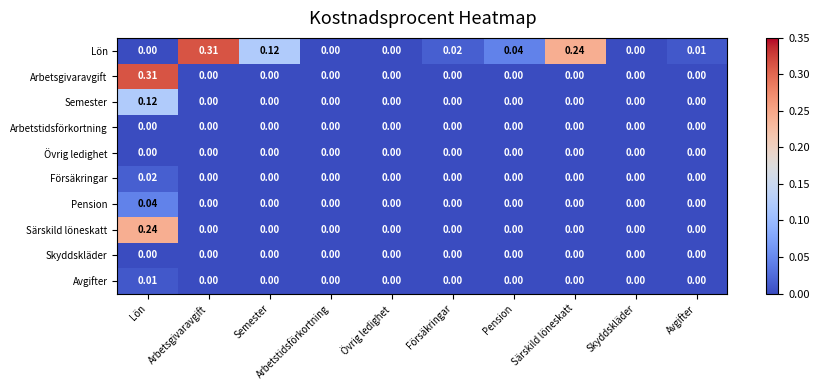

Which series changed the most between Övrig ledighet and Avgifter?

Lön